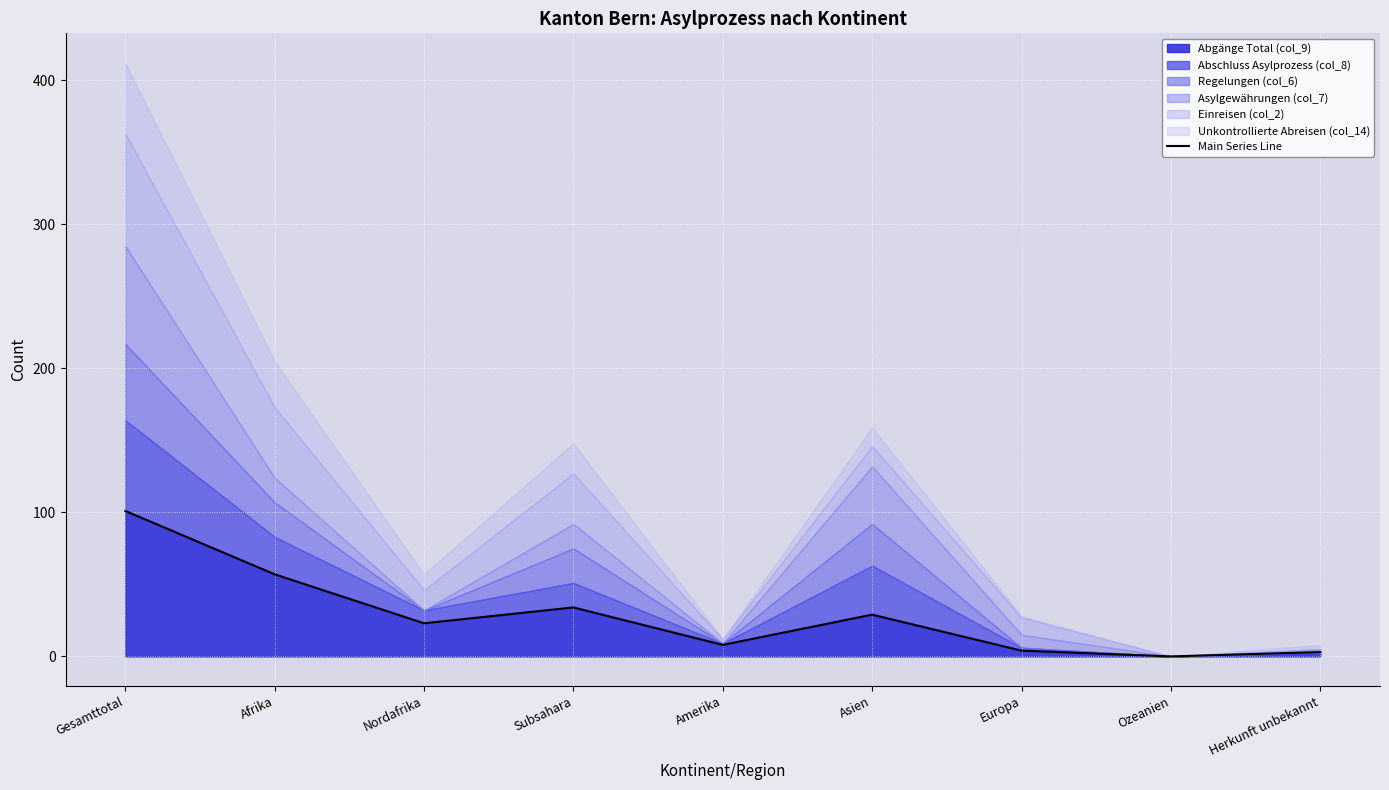

The value at Ozeanien is 58. True or false?

False